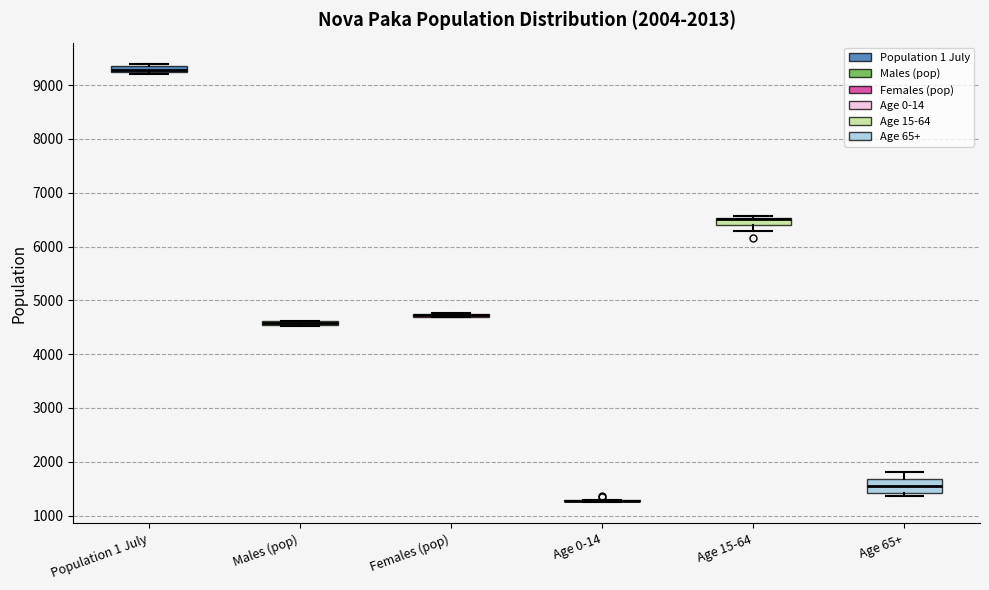

Where does the median line of the box for Age 65+ sit on the y-axis? The values are not printed on the chart, so give them approximately, as read against the axis.

1600